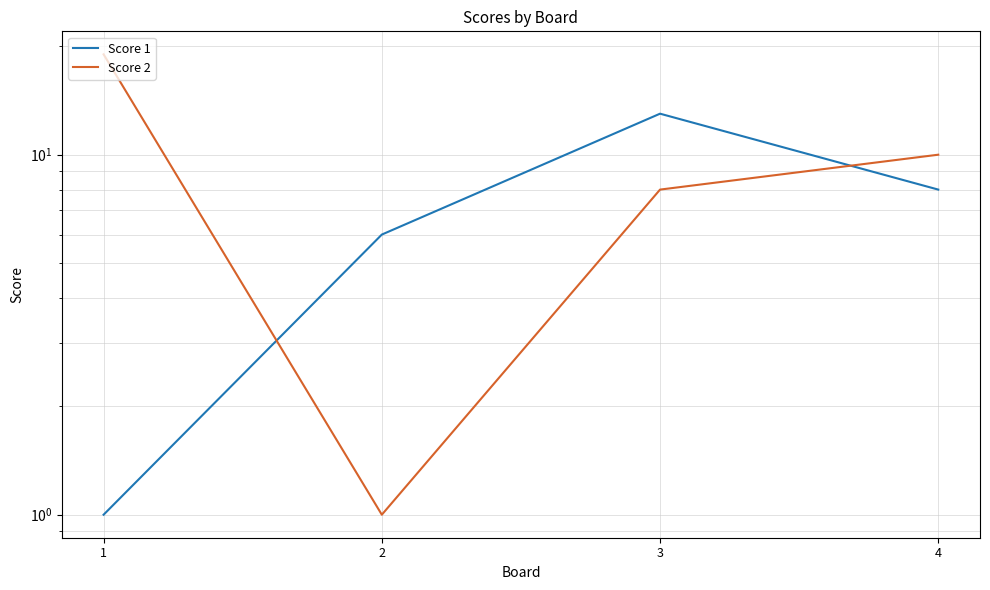

Rank the series at 3 from lowest to highest value.

Score 2, Score 1